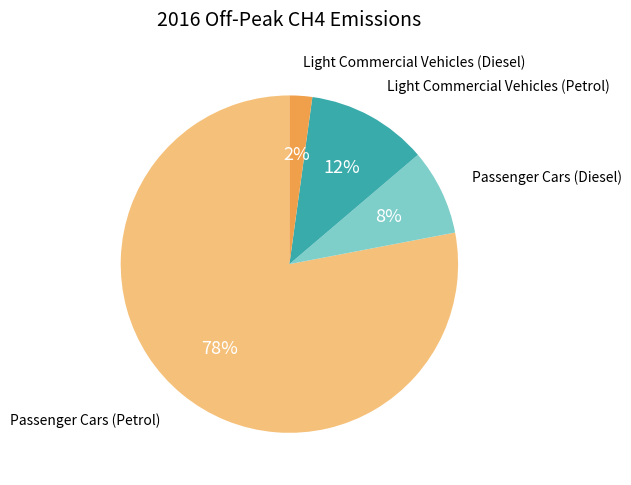

To the nearest percent, what is the average slice percentage?

25%